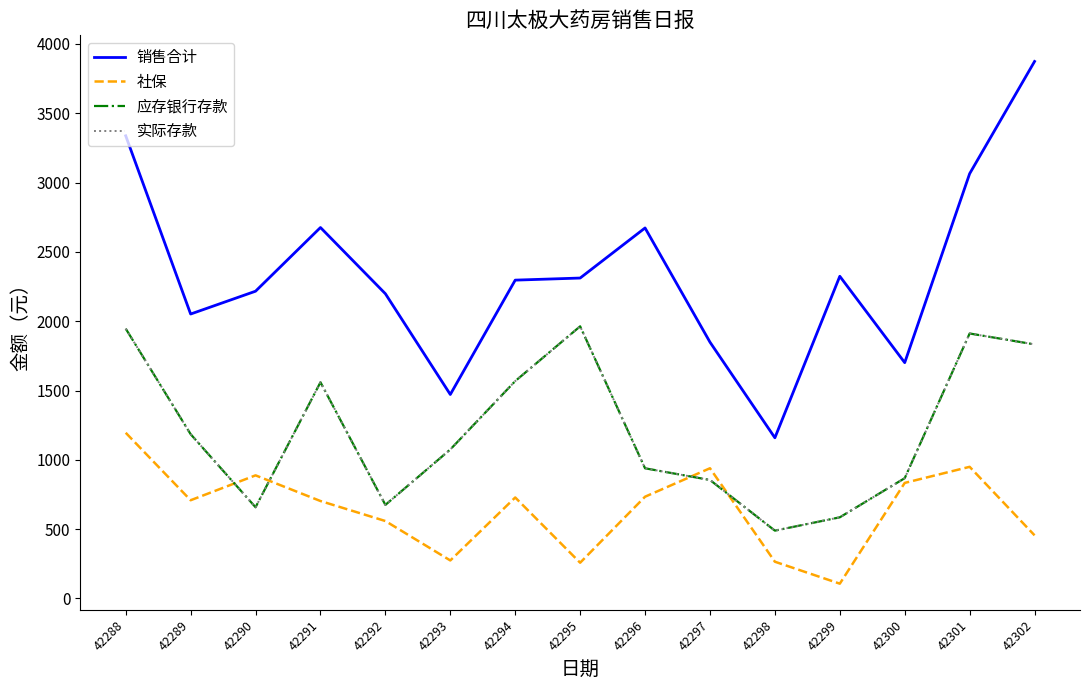

What is the difference between the highest and lowest values at 42289?

1343.3